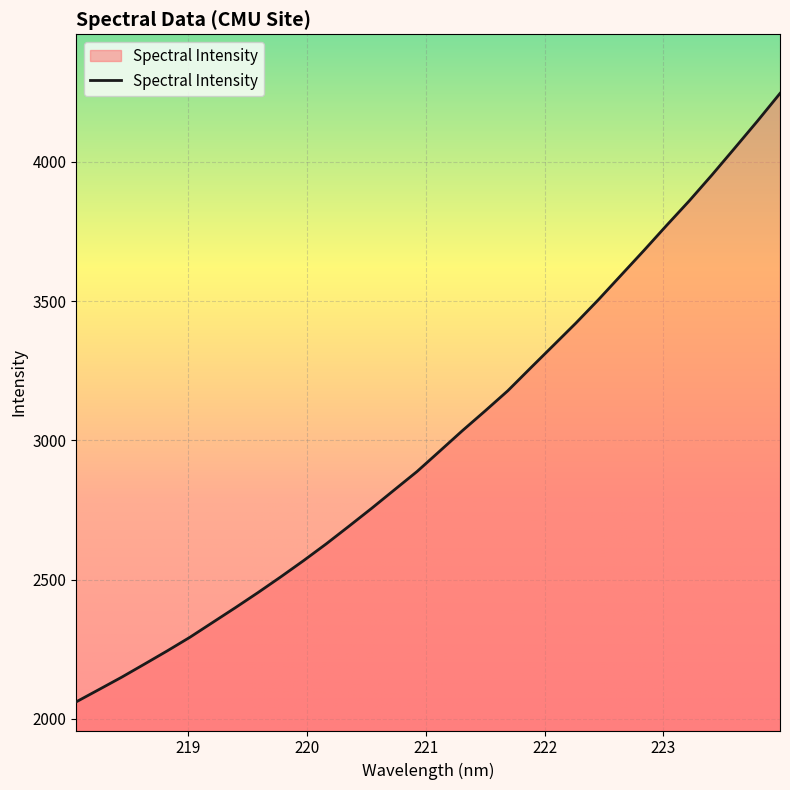

What is the minimum value shown in the chart?

2060.7